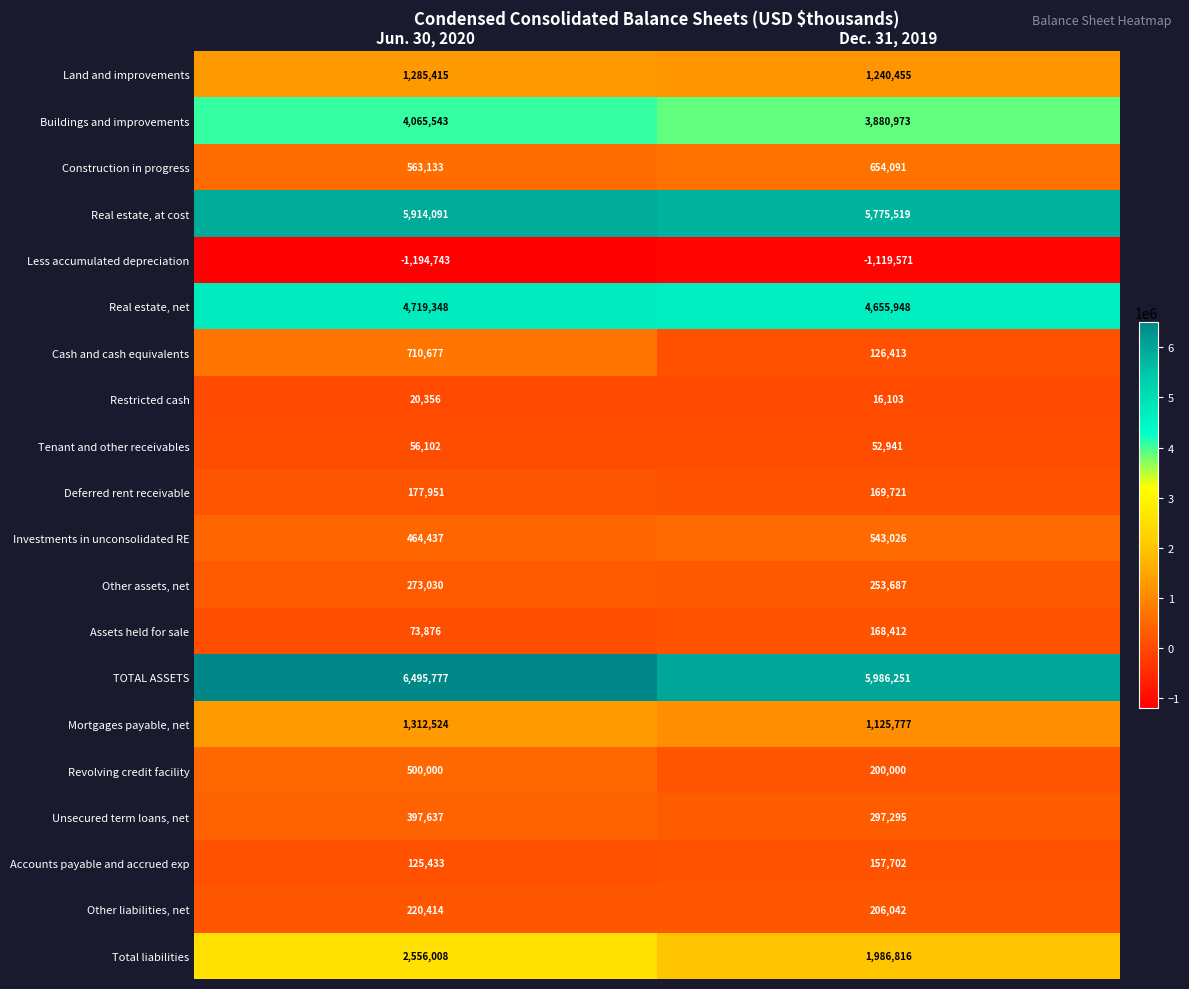

Which series has the largest total across all categories?

TOTAL ASSETS